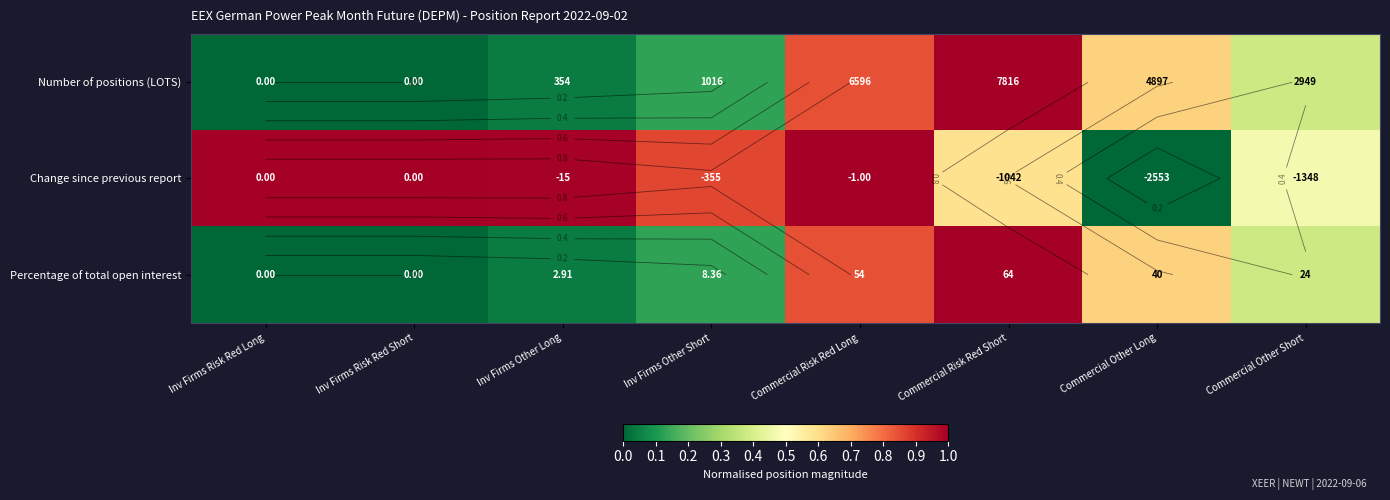

At which category does the chart reach its peak across all series?

Commercial Risk Red Short